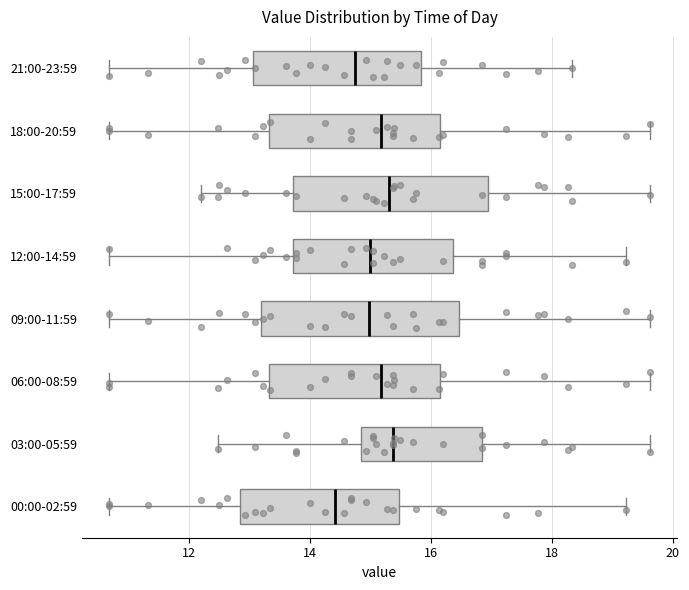

Reading bottom to top, transcribe this box plot: for each box, give where its median line is, the range the box spans, and where its two whiskers end, as read against the x-axis. The values are not printed on the chart, so give them approximately, as read against the axis.

00:00-02:59: median 14.4, box 12.8 to 15.4, whiskers 10.6 to 19.2
03:00-05:59: median 15.4, box 14.8 to 16.8, whiskers 12.4 to 19.6
06:00-08:59: median 15.2, box 13.4 to 16.2, whiskers 10.6 to 19.6
09:00-11:59: median 15.0, box 13.2 to 16.4, whiskers 10.6 to 19.6
12:00-14:59: median 15.0, box 13.8 to 16.4, whiskers 10.6 to 19.2
15:00-17:59: median 15.4, box 13.8 to 17.0, whiskers 12.2 to 19.6
18:00-20:59: median 15.2, box 13.4 to 16.2, whiskers 10.6 to 19.6
21:00-23:59: median 14.8, box 13.0 to 15.8, whiskers 10.6 to 18.4